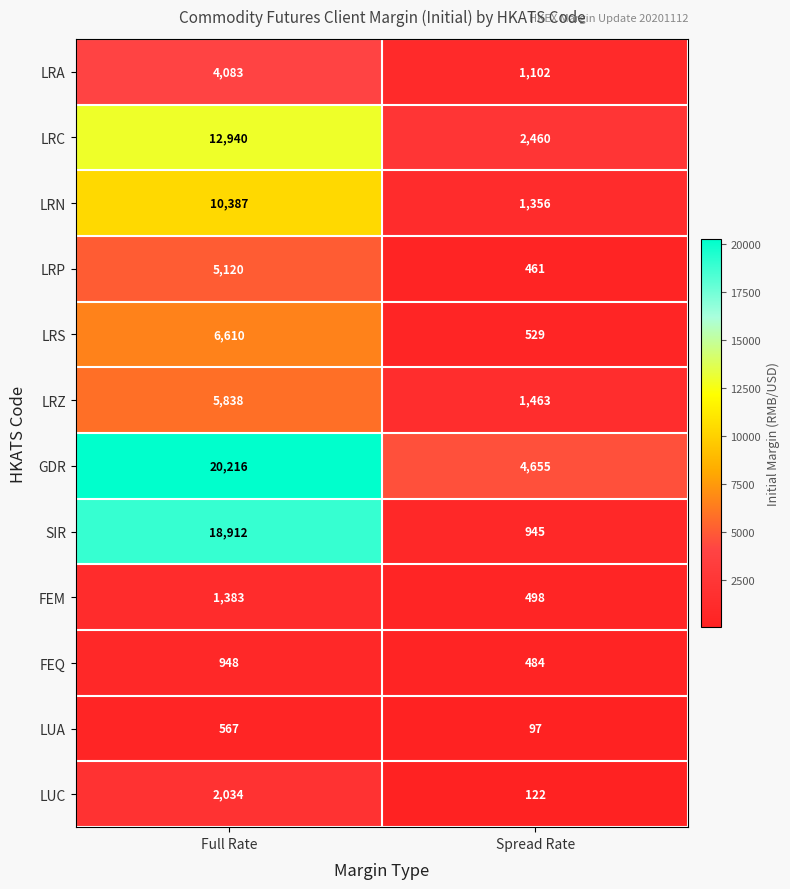

What is the maximum value for LRZ?

5838